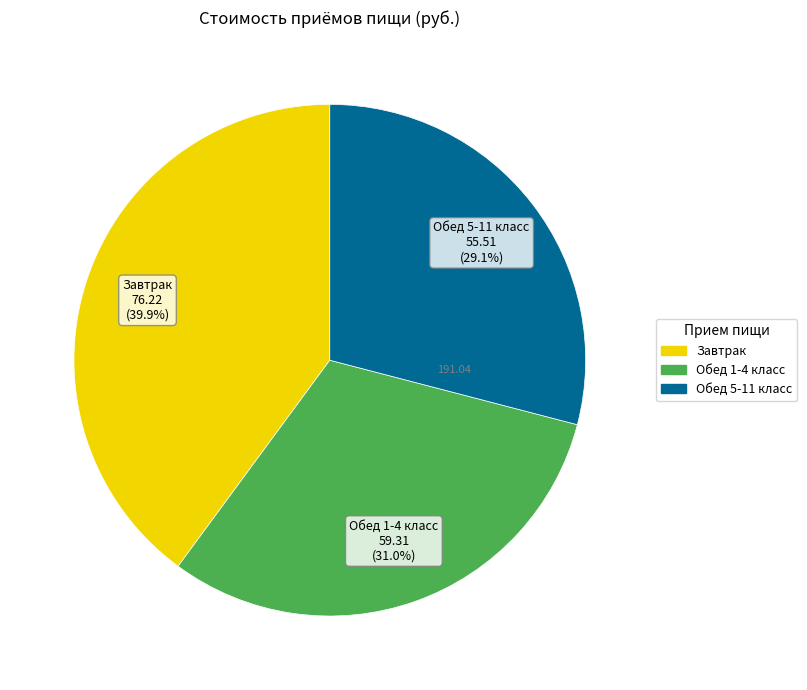

Do Обед 1-4 класс and Завтрак together represent more than half of the pie?

Yes